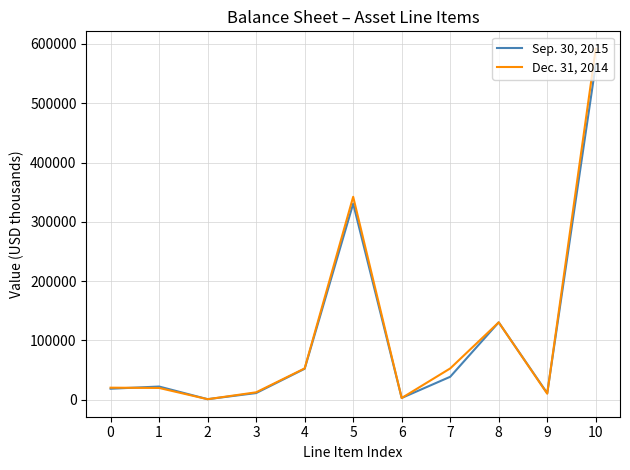

The Sep. 30, 2015 series shows 38463 at 7. True or false?

True